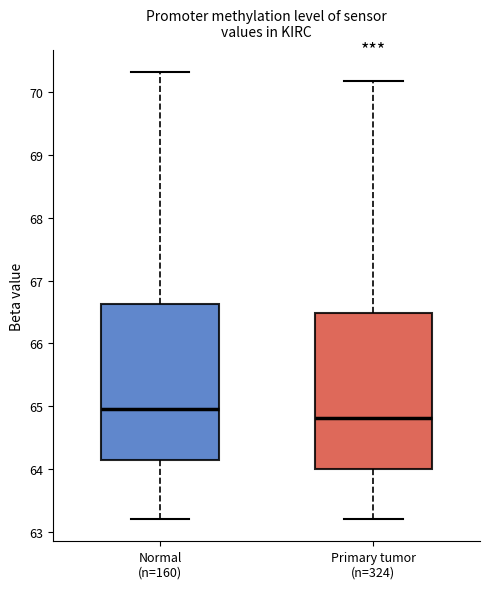

Where is the upper edge of the box for Normal (n=160) on the y-axis? The values are not printed on the chart, so give them approximately, as read against the axis.

66.6